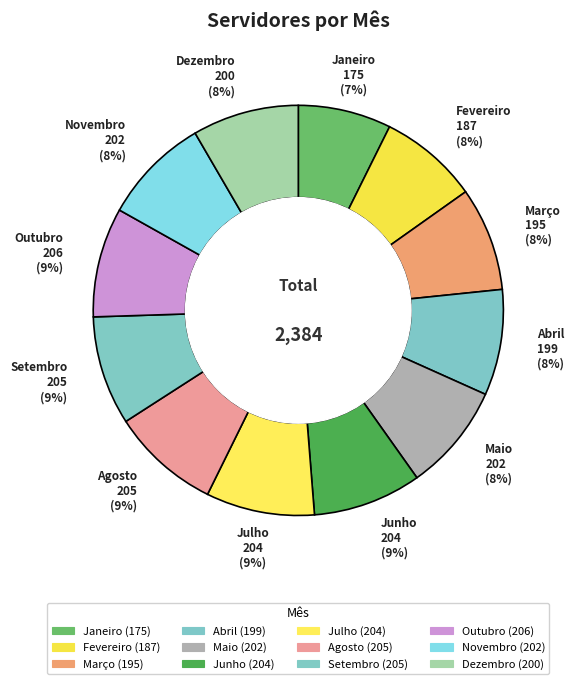

Which has a higher value, Junho or Março?

Junho